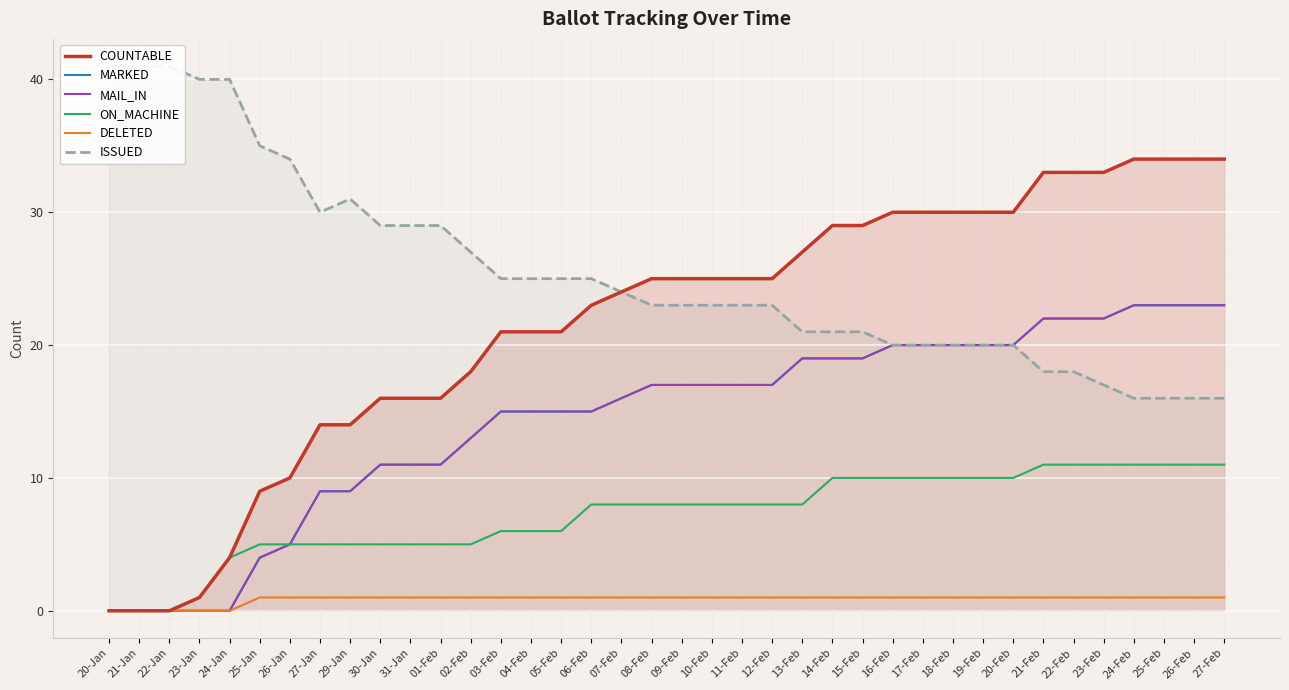

The value of MARKED at 01-Feb is 6. True or false?

False